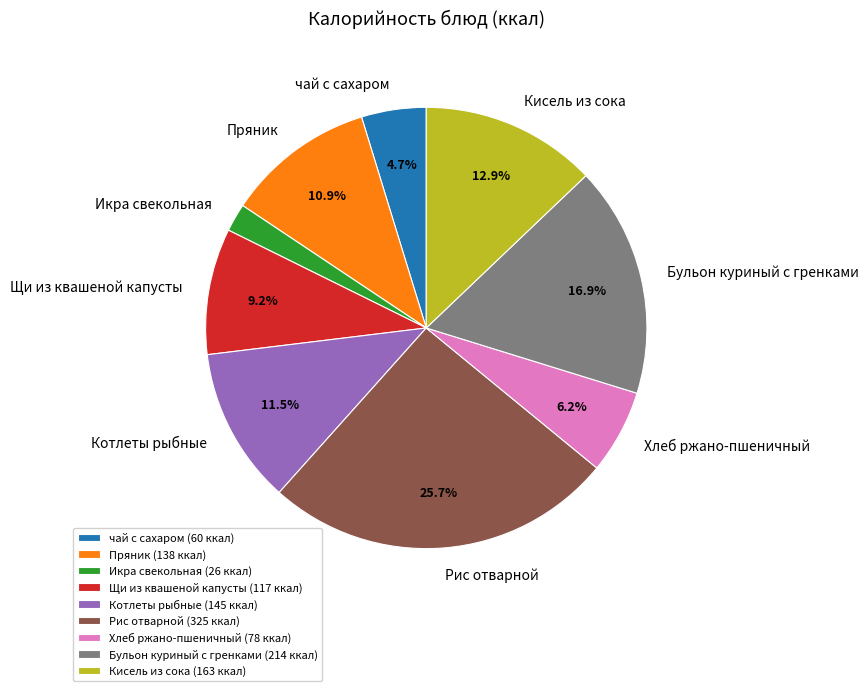

Between Рис отварной and чай с сахаром, which is larger?

Рис отварной